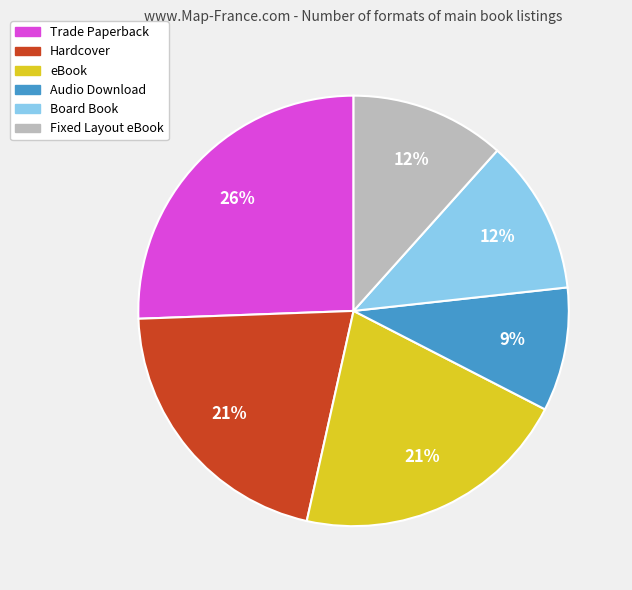

To the nearest percent, what is the average slice percentage?

17%